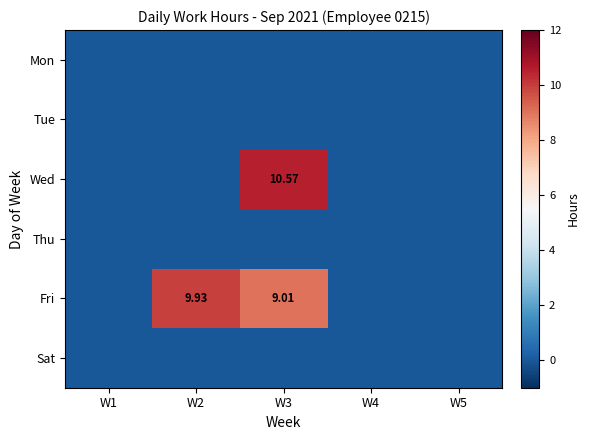

Between W2 and W5, which is larger?

W2